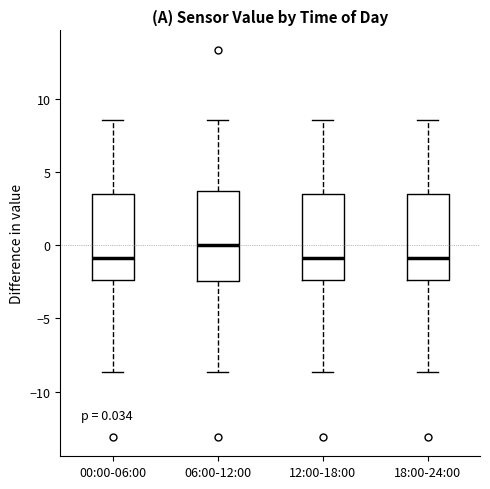

Which box's median line is the highest?

06:00-12:00